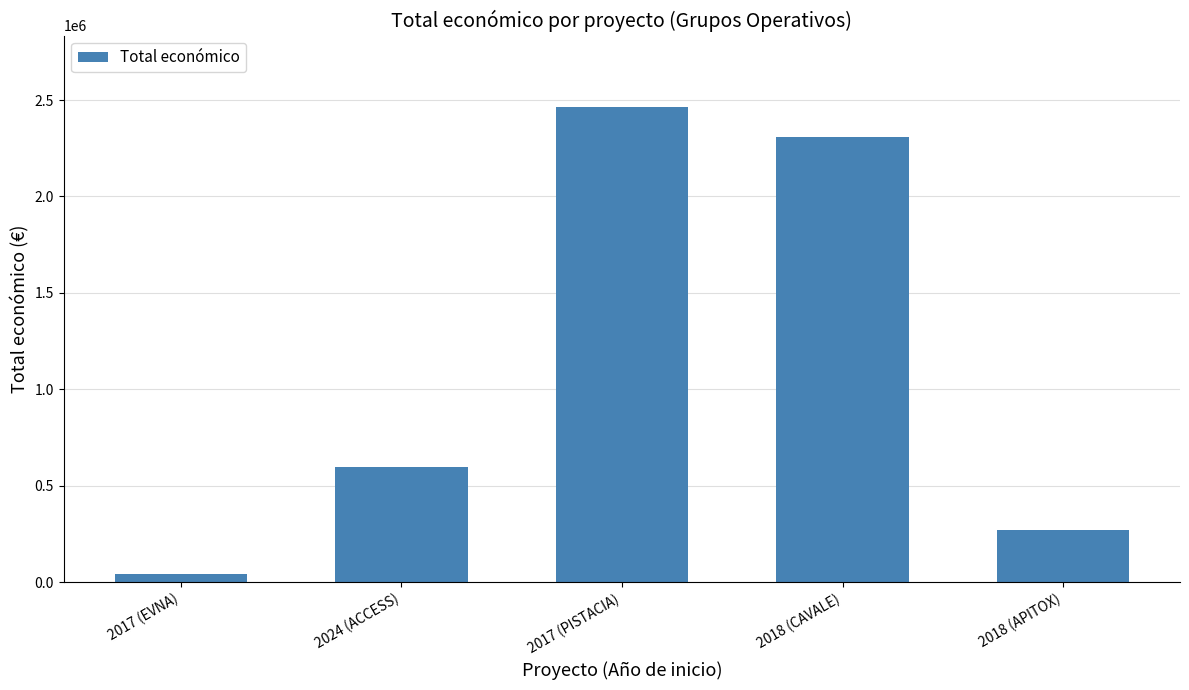

Read the value at 2018 (CAVALE), to the nearest 100.

2310000